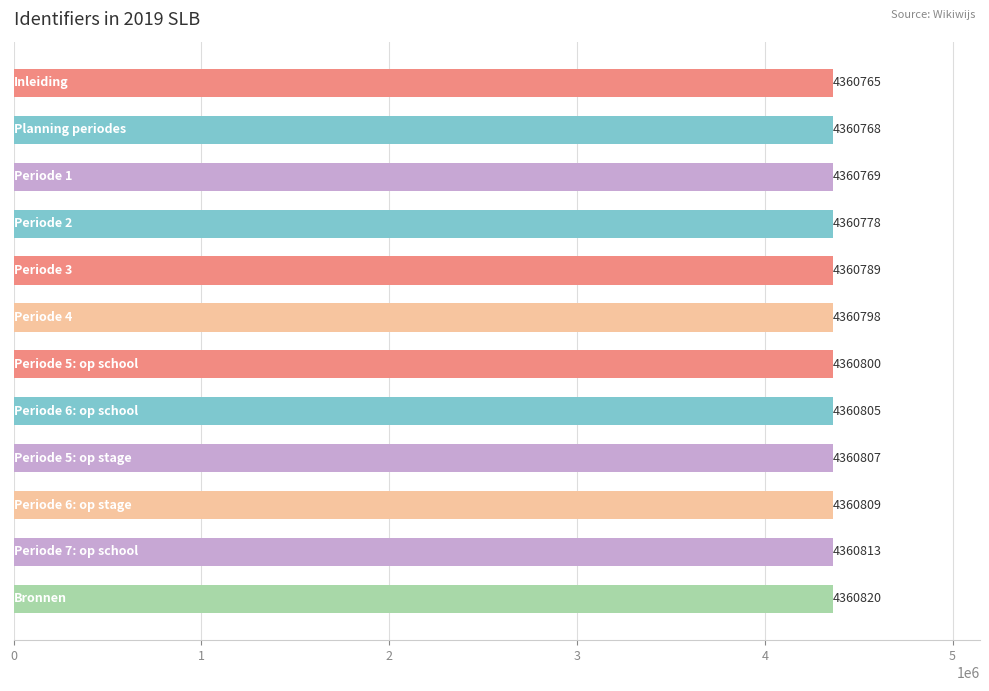

What is the minimum value shown in the chart?

4360765